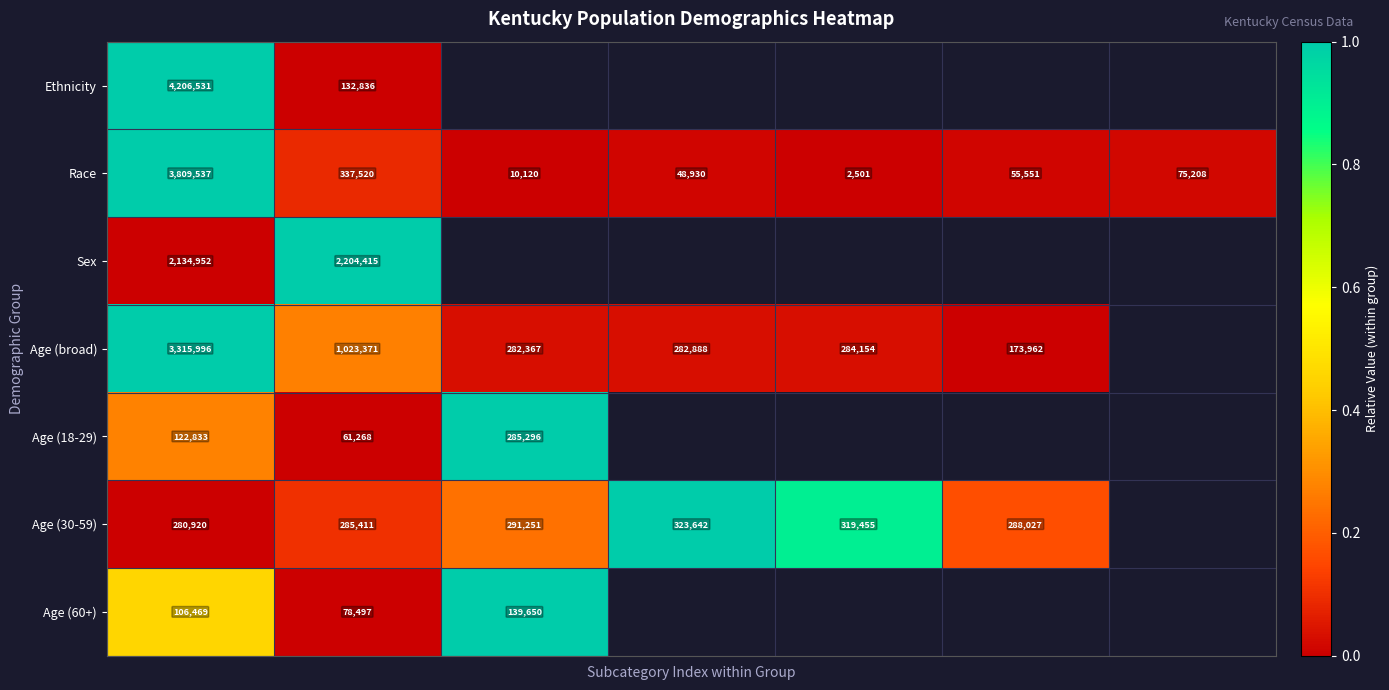

What is the maximum value shown in the chart?

1.0